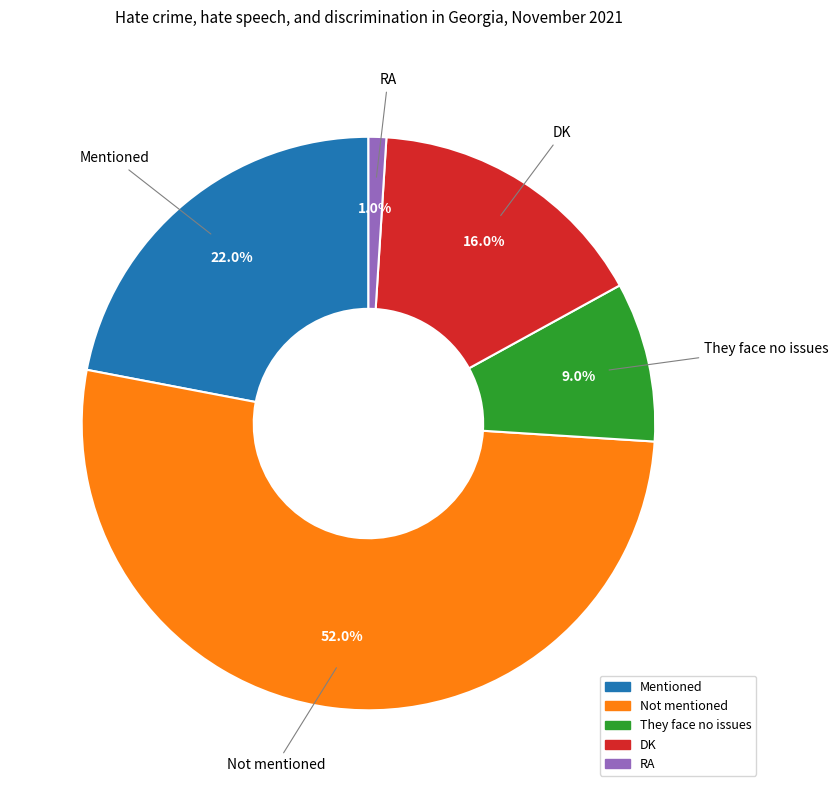

Which slice represents more than half of the pie?

Not mentioned